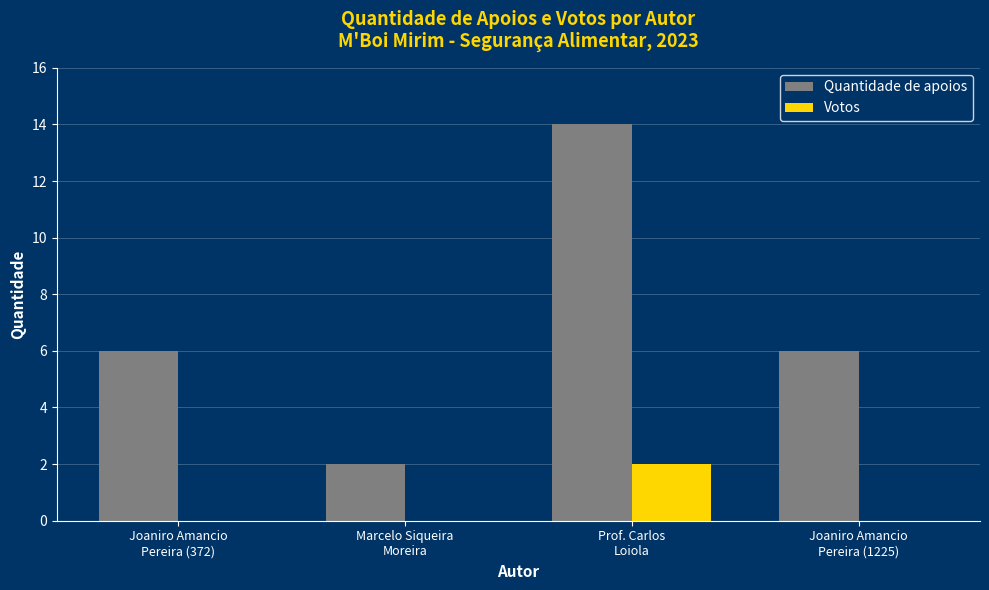

How many distinct data groups are displayed?

2